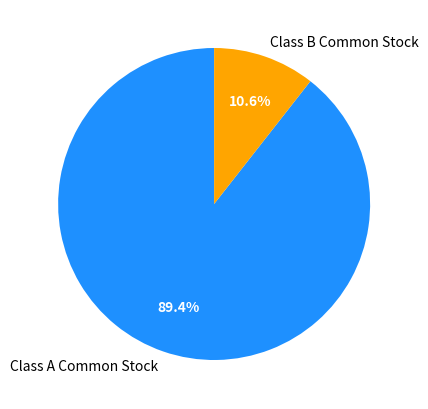

To the nearest percent, what is the difference between the largest and smallest slice percentages?

79%